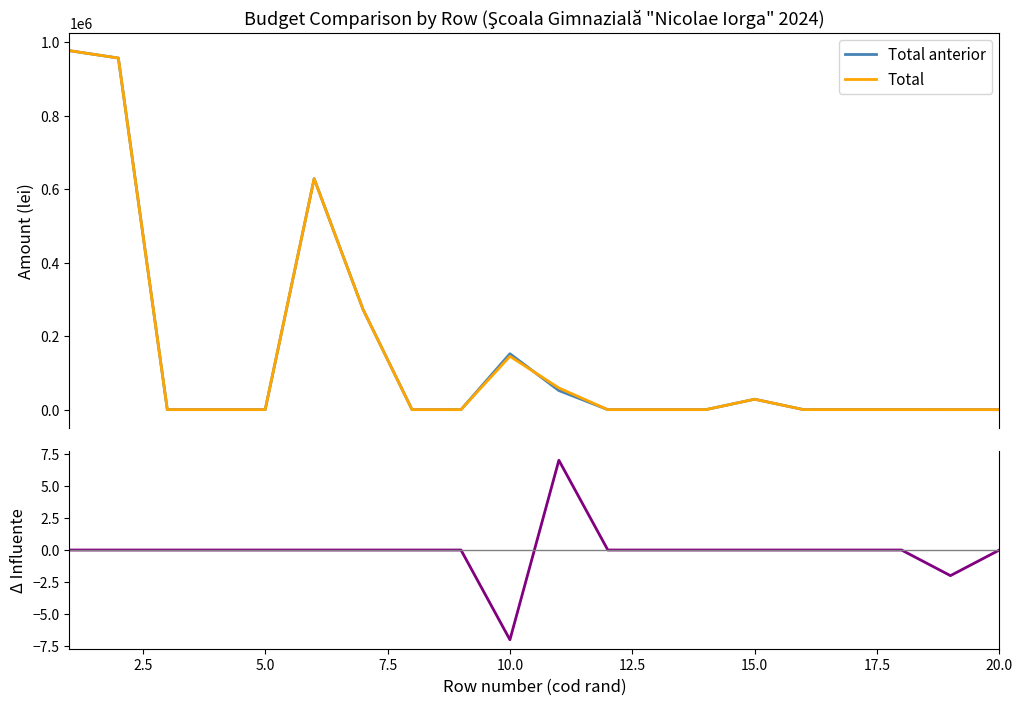

True or false: Influente and Total cross at least once.

False